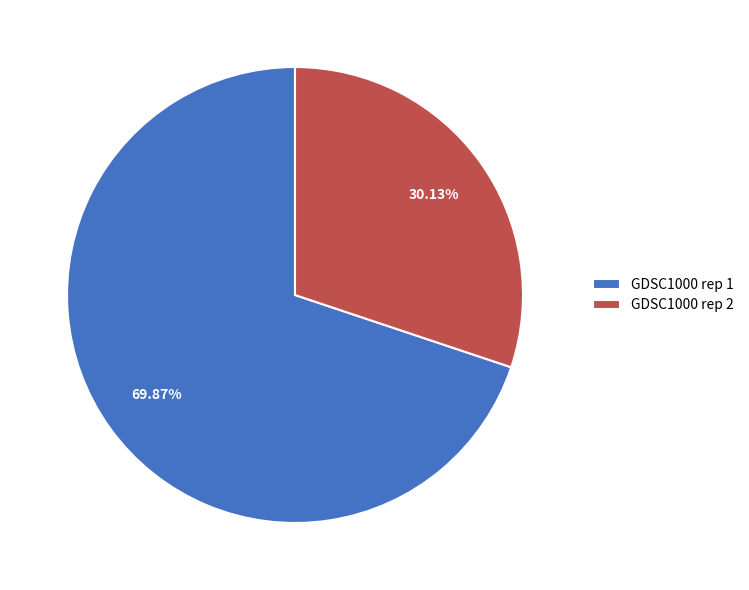

How many segments does this pie chart have?

2